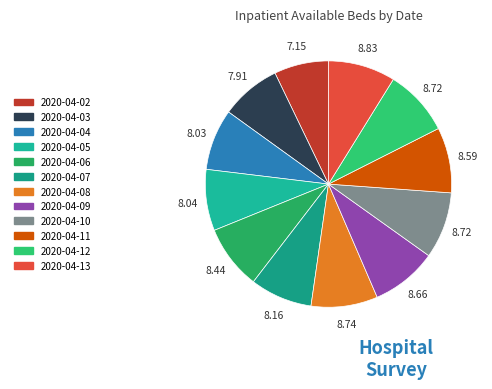

Count the number of slices in the pie.

12